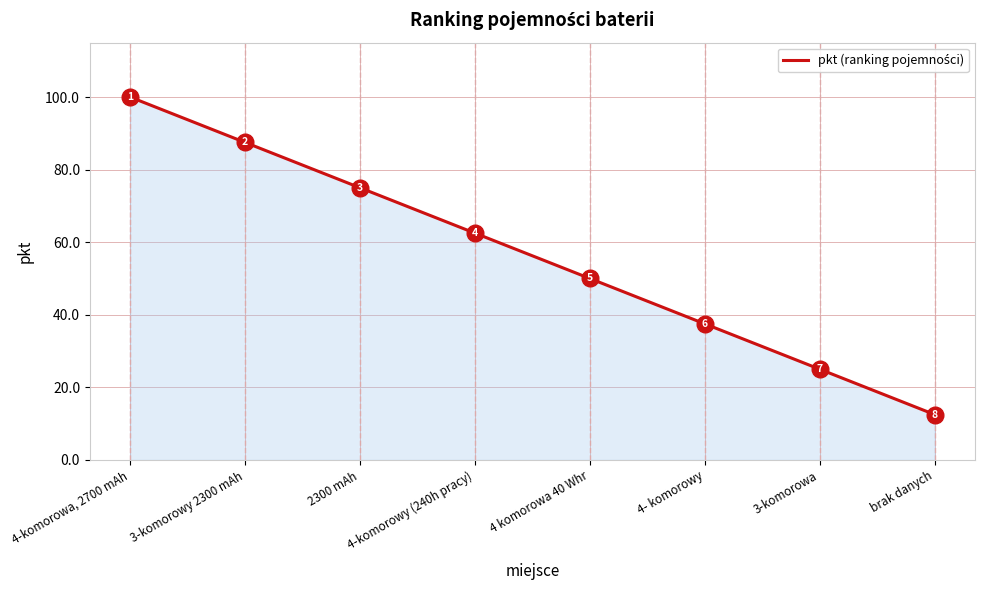

True or false: the data shows 62.5 at 4-komorowy (240h pracy).

True